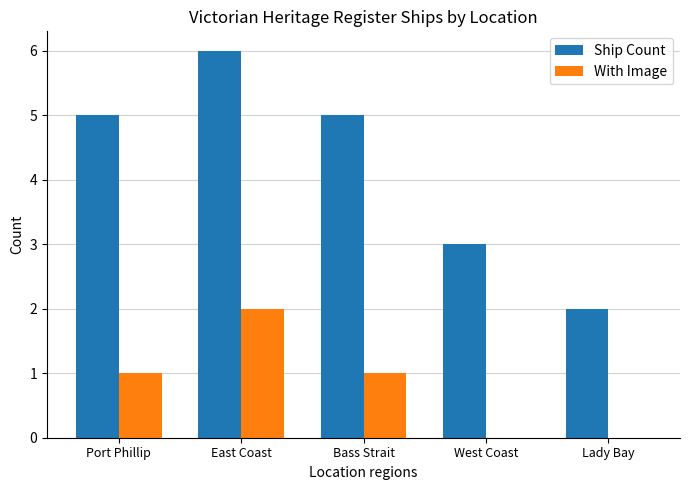

Which series has the largest total across all categories?

Ship Count